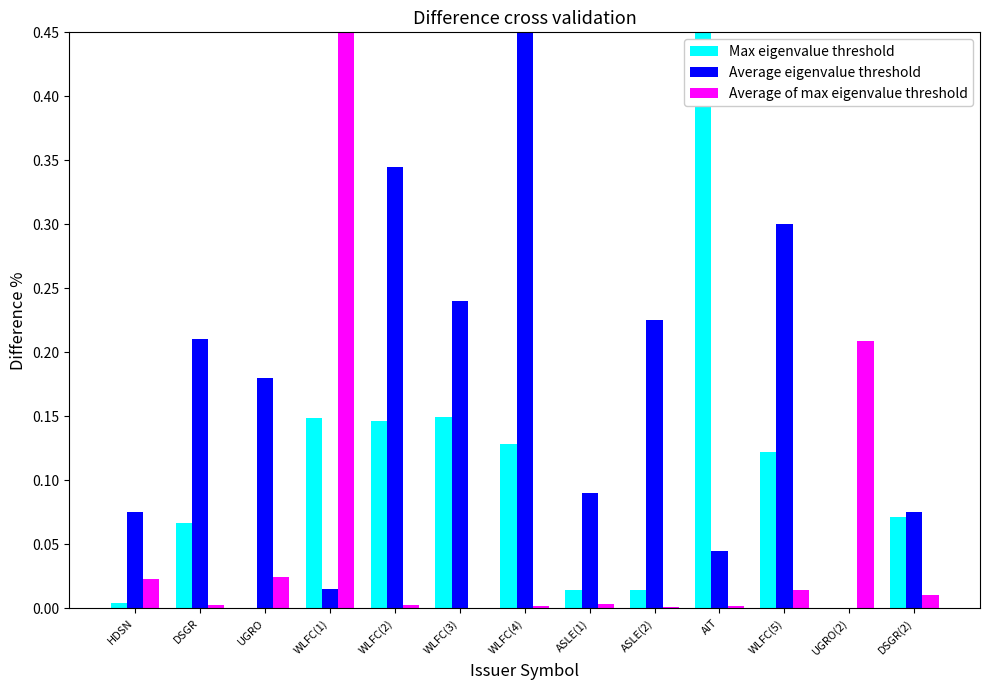

What is the sum of all Max eigenvalue threshold values?

1.3